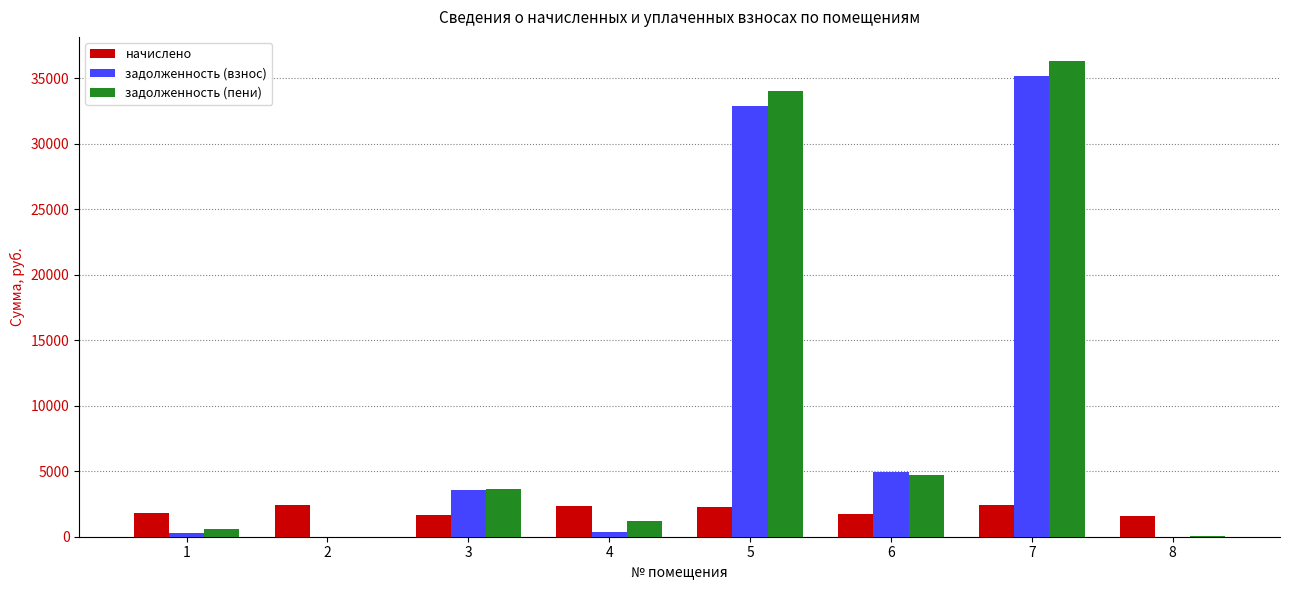

What is the sum of all начислено values?

16215.6